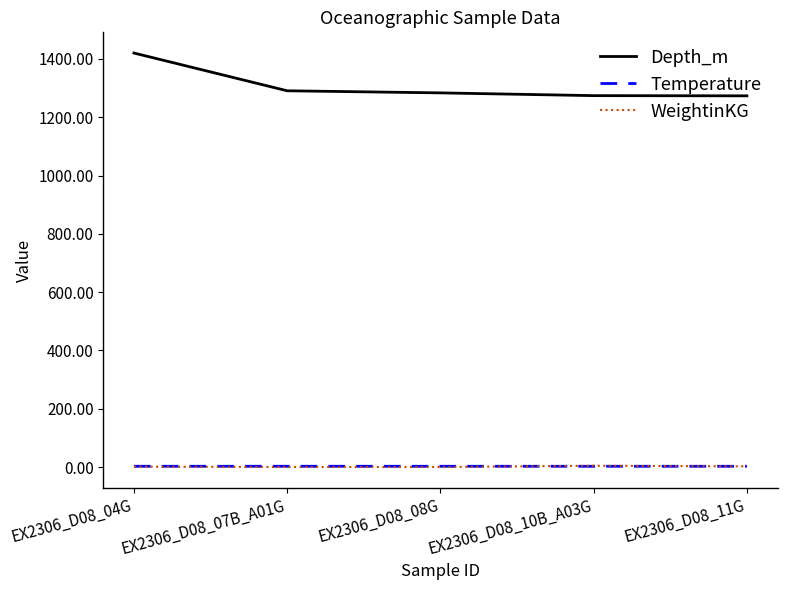

The Temperature series shows 2.6 at EX2306_D08_07B_A01G. True or false?

True